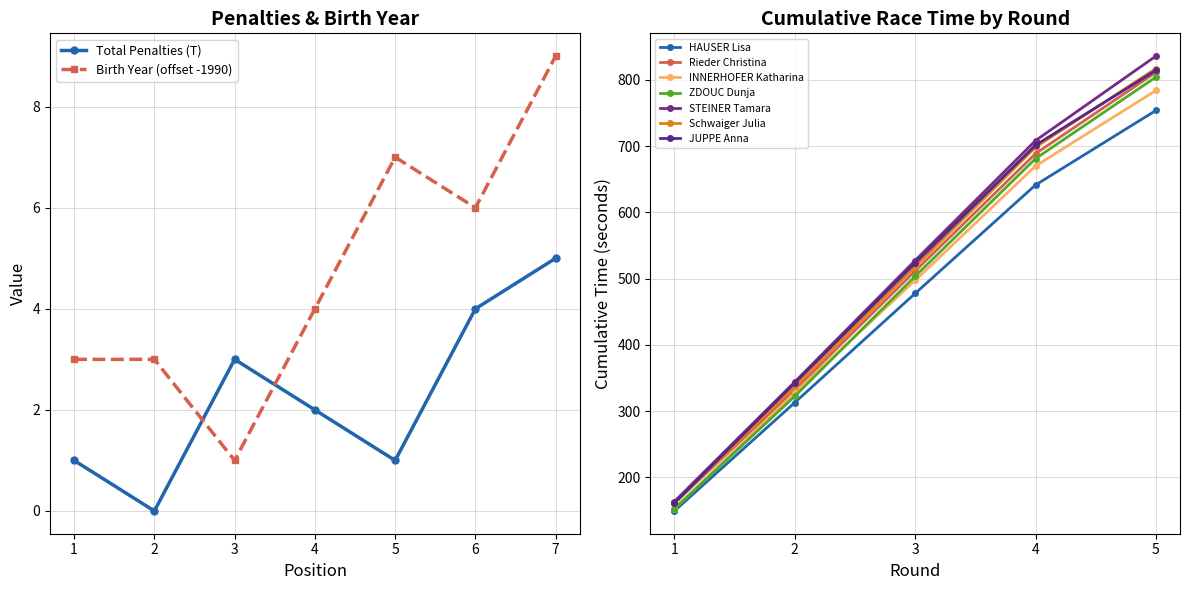

Count the Jahrgang values in the range 3 to 7.

5